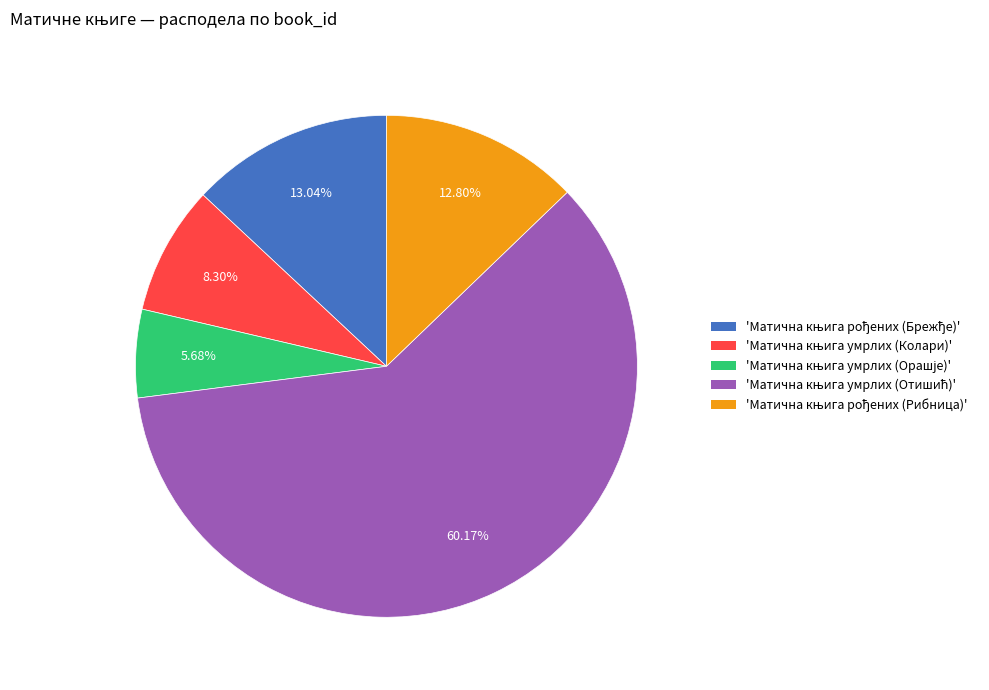

Is there any slice that represents more than half of the pie?

Yes